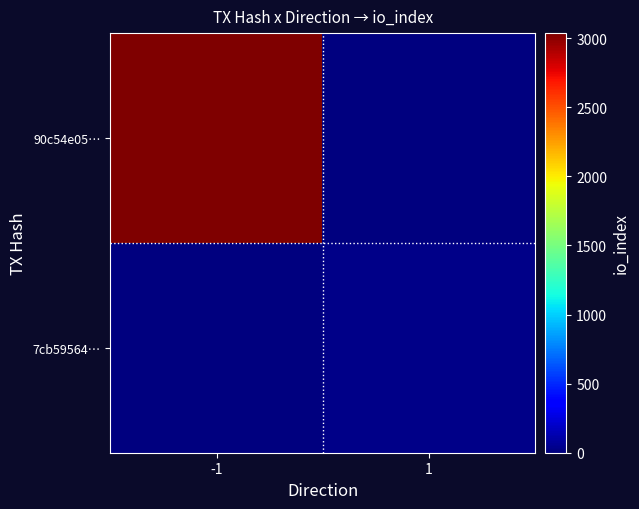

Between 1 and -1, which is larger?

-1